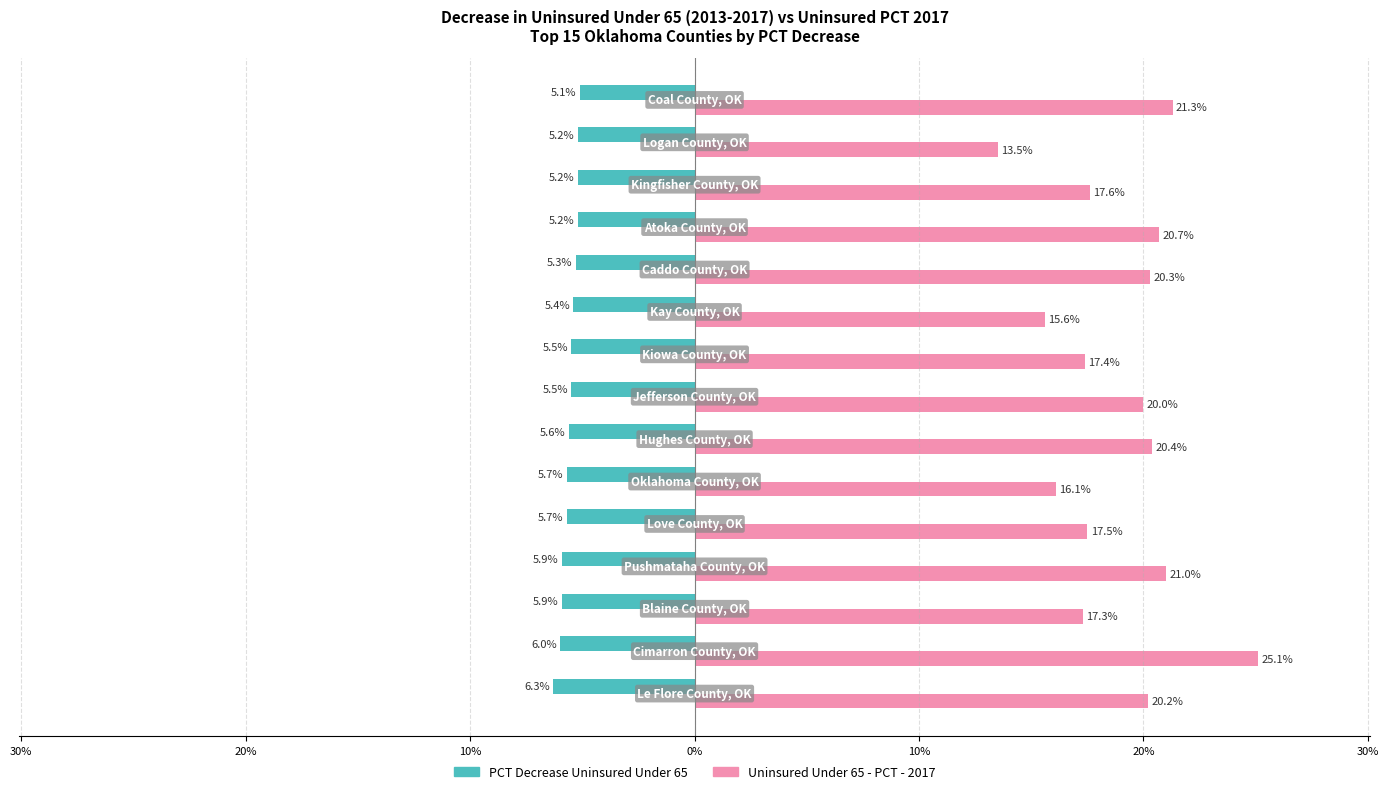

What is the sum of all Uninsured Under 65 - PCT - 2017 values?

284.0